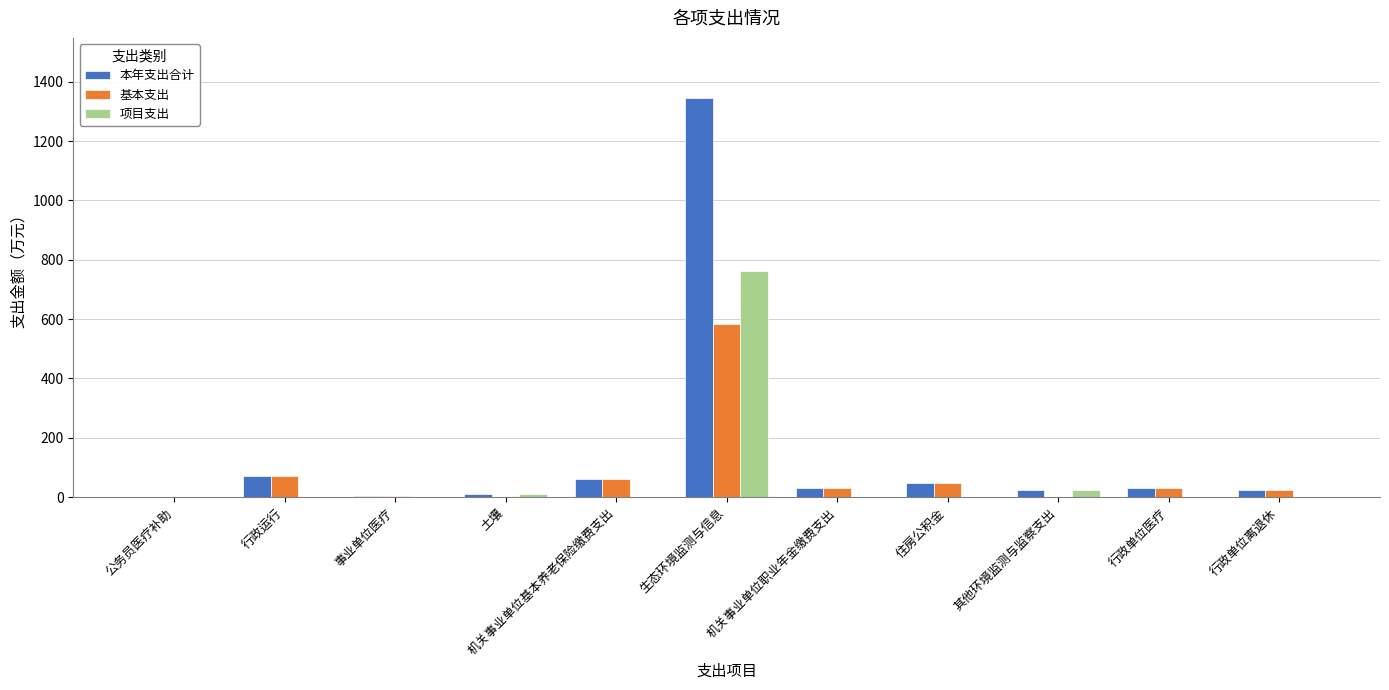

What value does the 基本支出 series have at 住房公积金?

47.2